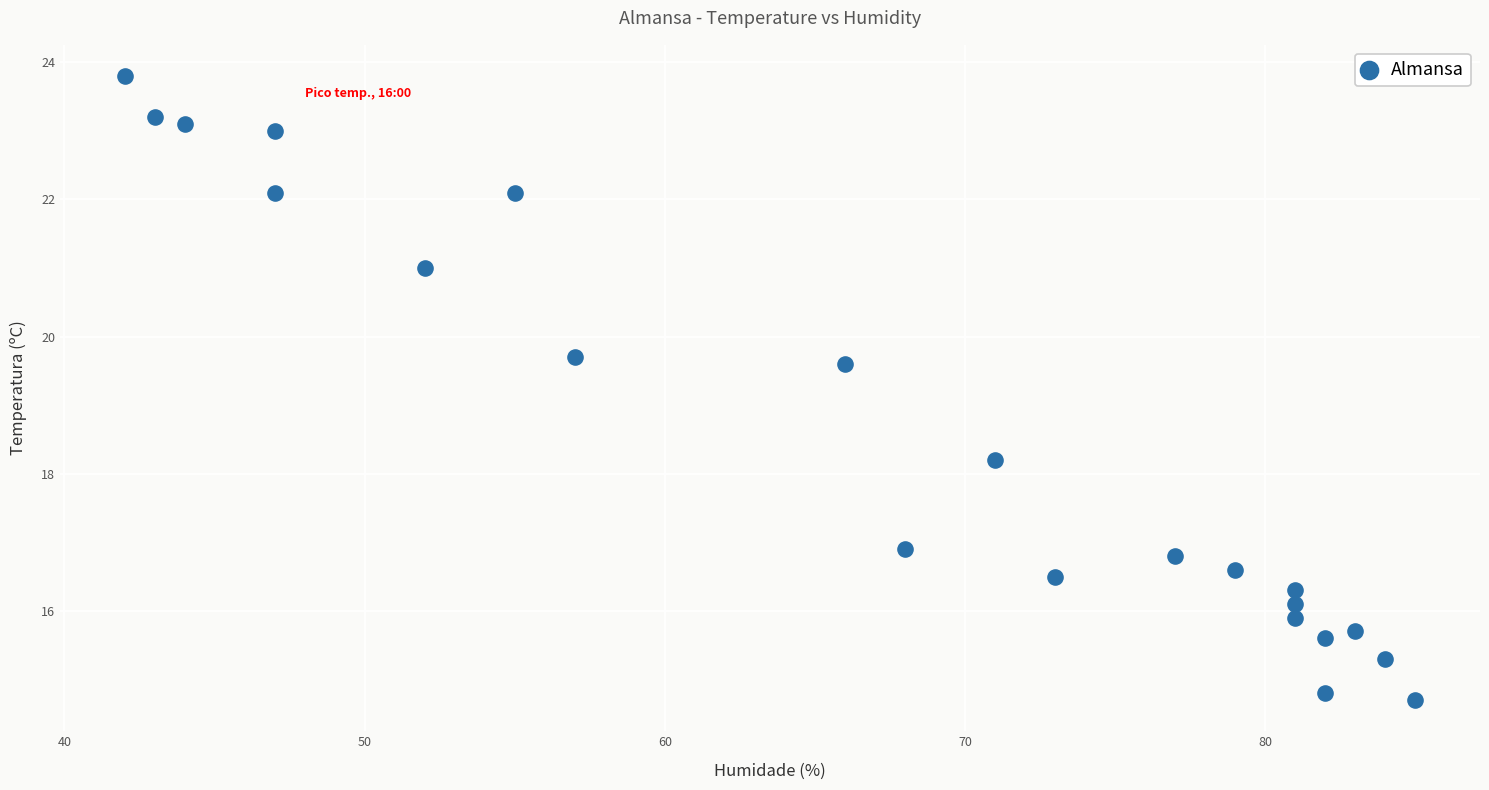

What is the range of Y values (max minus min)?

9.1